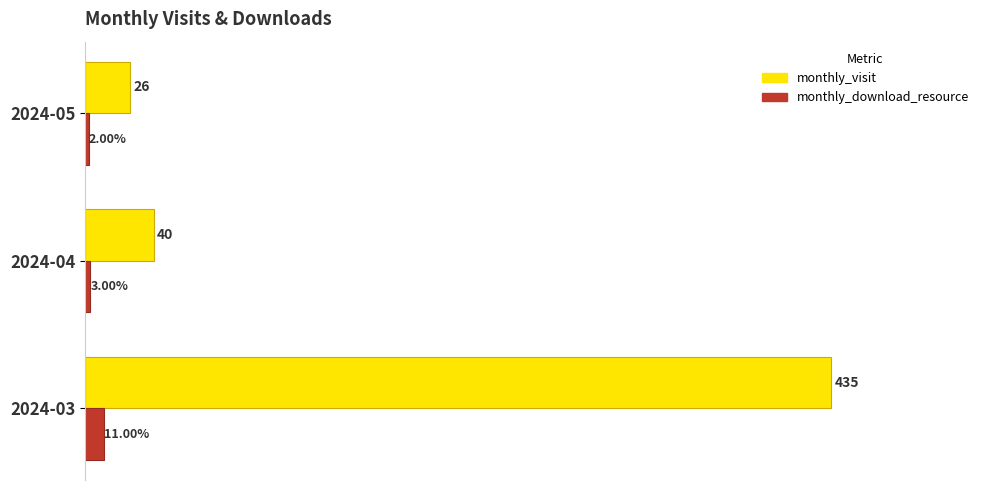

Which series has the largest total across all categories?

monthly_visit